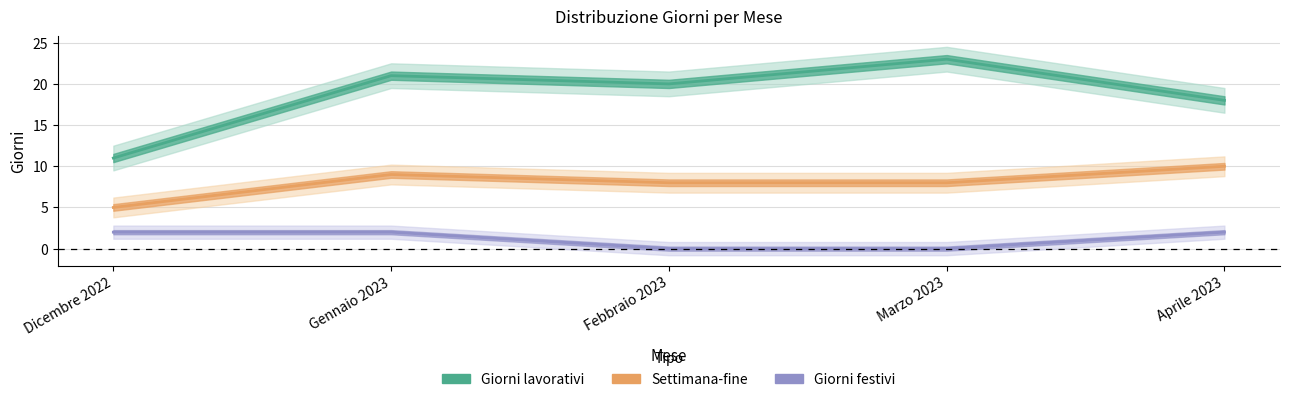

True or false: Giorni festivi has more than 1 points higher than both neighbors.

False